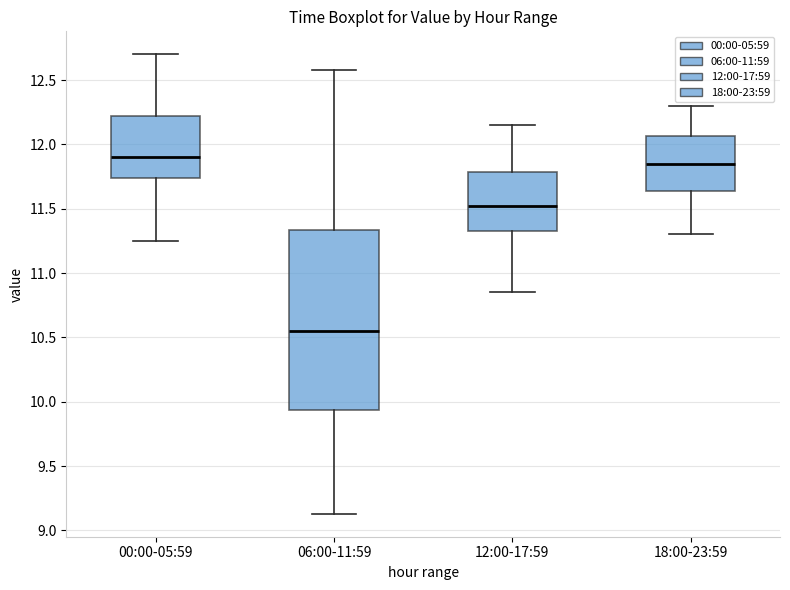

Reading left to right, read every box against the y-axis: the position of its median line, the range the box covers, and the ends of its whiskers. The values are not printed on the chart, so give them approximately, as read against the axis.

00:00-05:59: median 11.90, box 11.75 to 12.20, whiskers 11.25 to 12.70
06:00-11:59: median 10.55, box 9.95 to 11.35, whiskers 9.15 to 12.60
12:00-17:59: median 11.55, box 11.35 to 11.80, whiskers 10.85 to 12.15
18:00-23:59: median 11.85, box 11.65 to 12.05, whiskers 11.30 to 12.30